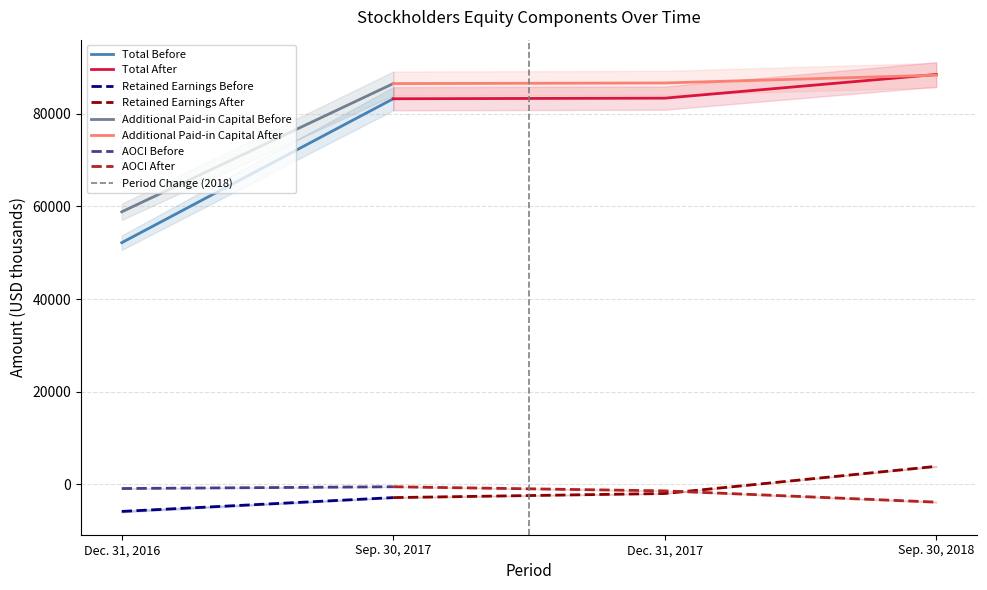

Is this an area chart (filled region under the line)?

No